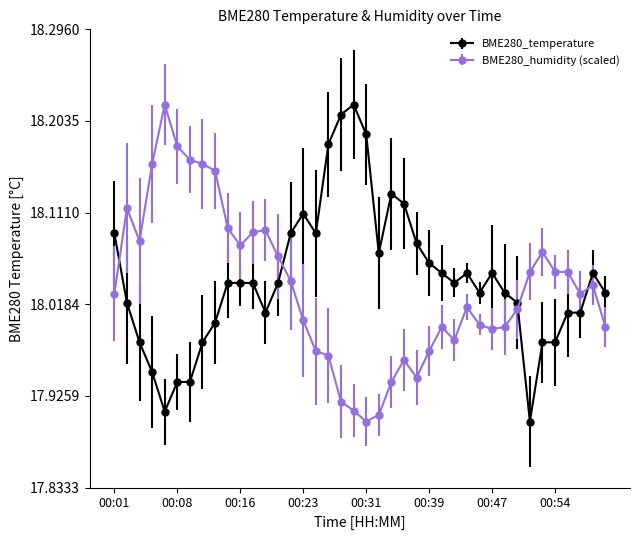

List the series in order of their overall mean, lowest first.

BME280_humidity (scaled), BME280_temperature